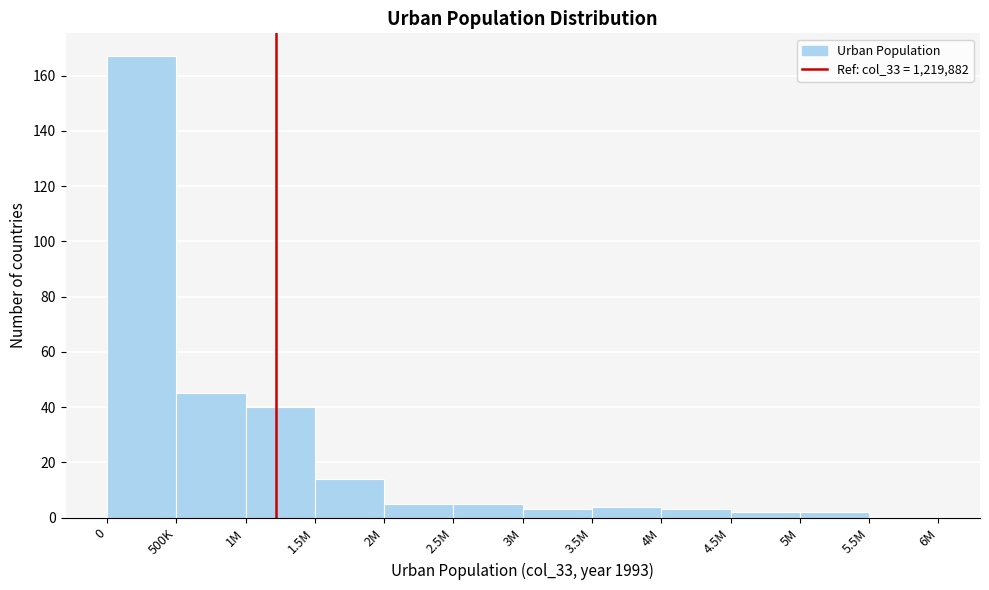

Reading right to left, transcribe all the data shown in this chart.

5.5M=0	5M=2	4.5M=2	4M=3	3.5M=4	3M=3	2.5M=5	2M=5	1.5M=14	1M=40	500K=45	0=167